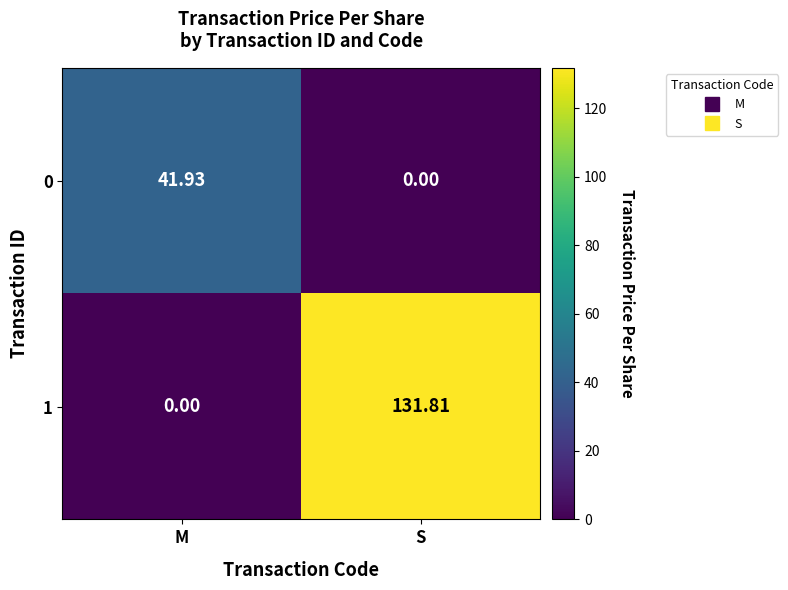

Where does the 0 series first go above 41?

M